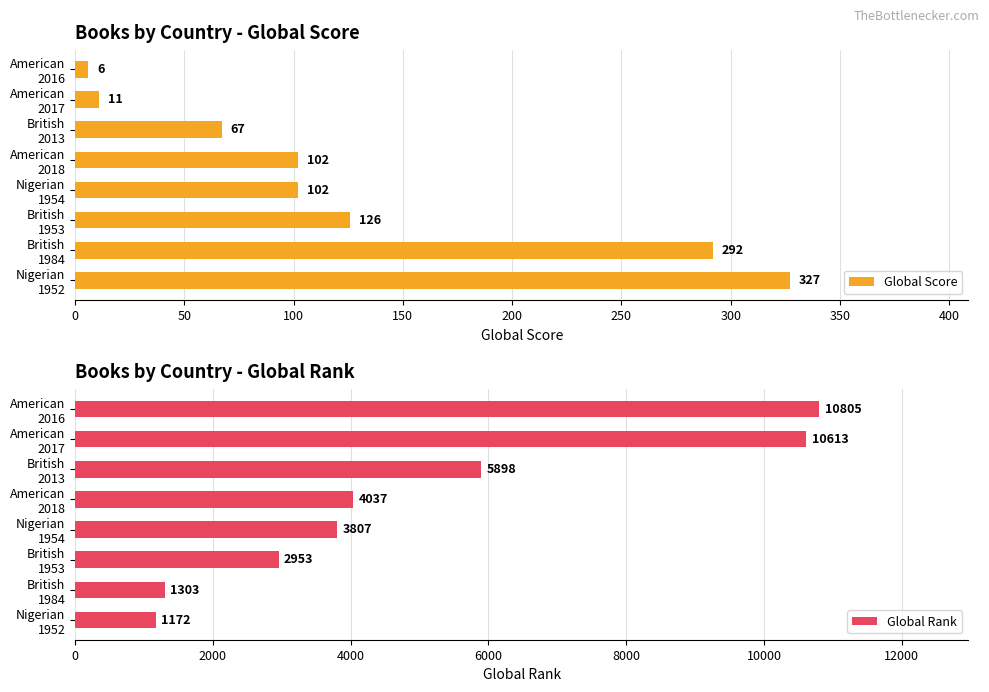

What is the greatest value displayed?

10805